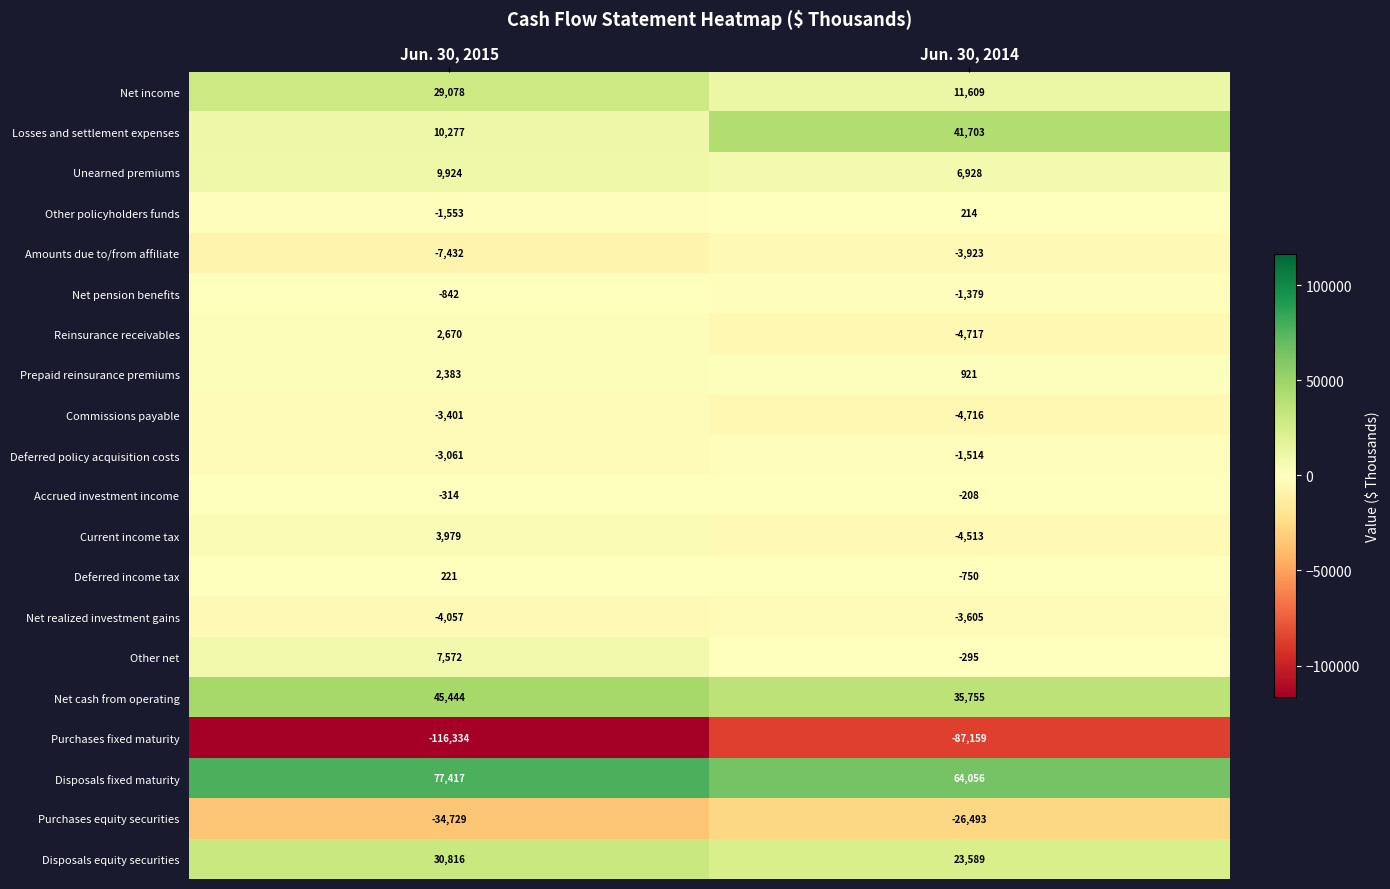

How many data points in Purchases equity securities are less than -26493?

1